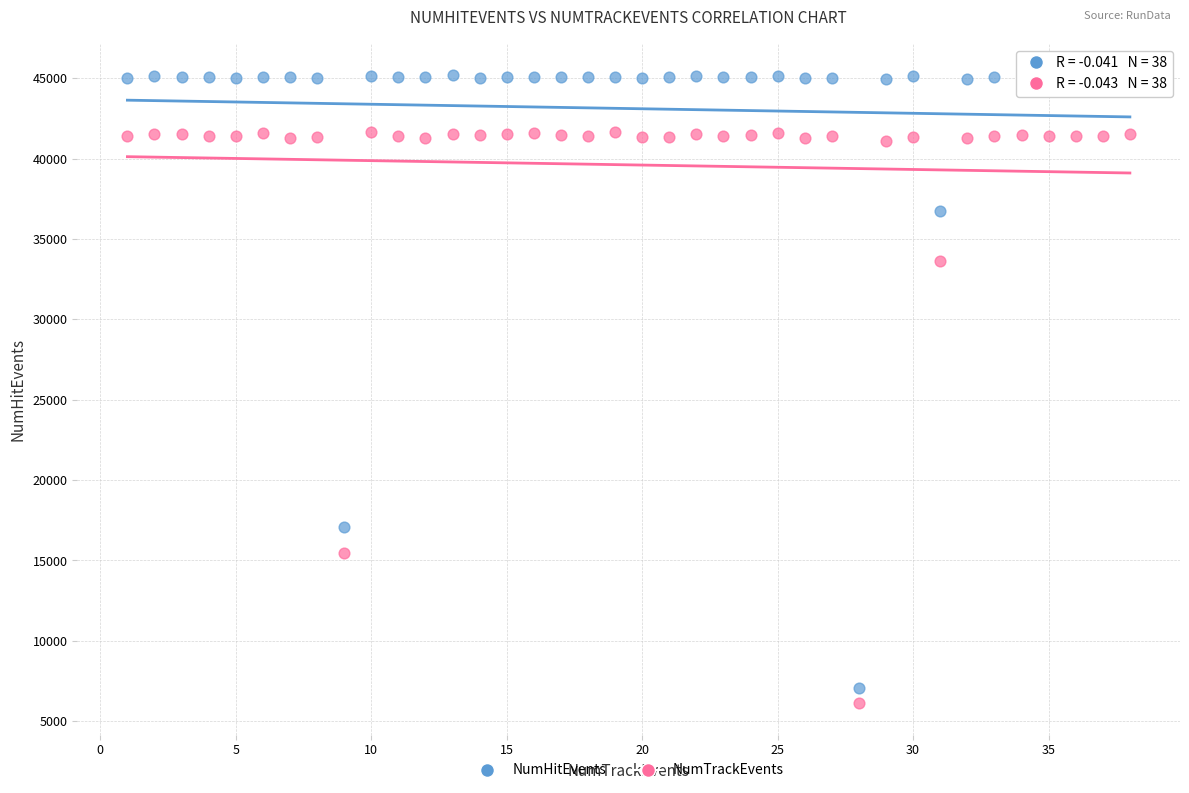

Which series has the largest Y range (max minus min)?

NumHitEvents